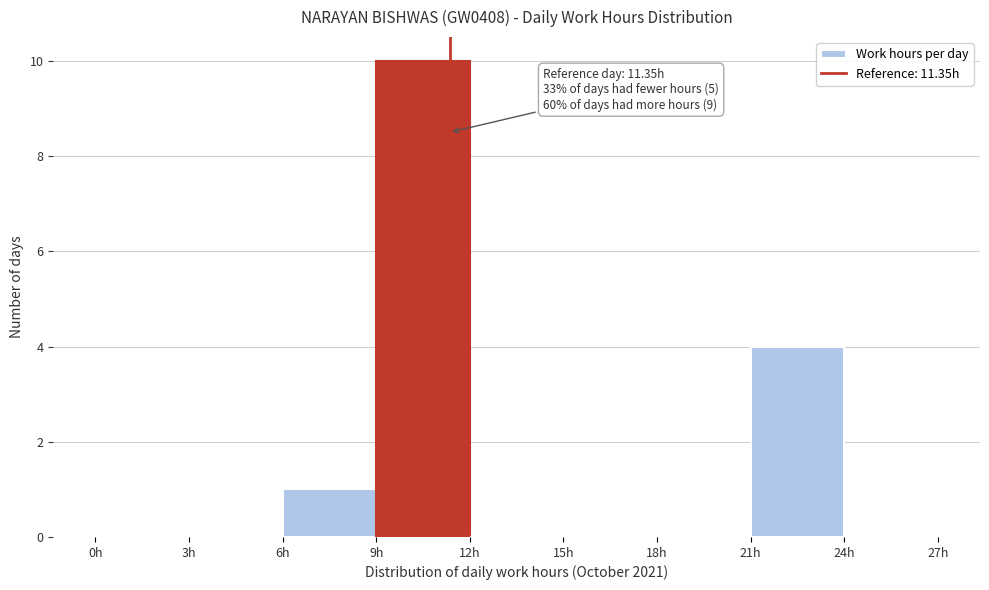

Over which range of the x-axis is the bar tallest?

9 to 12